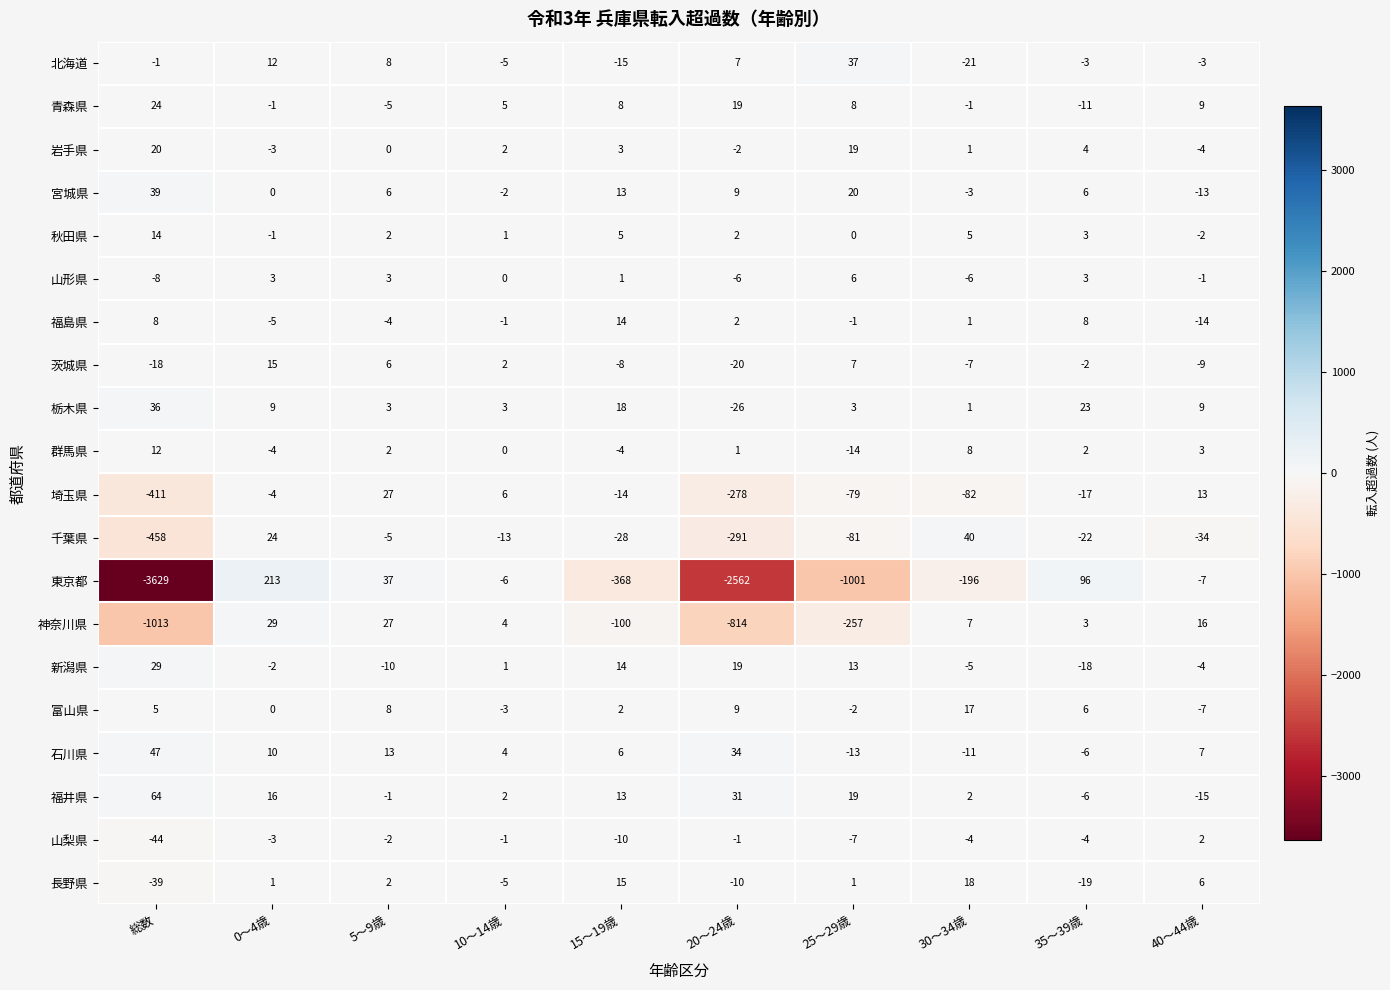

Which label corresponds to the largest value in the chart?

0～4歳